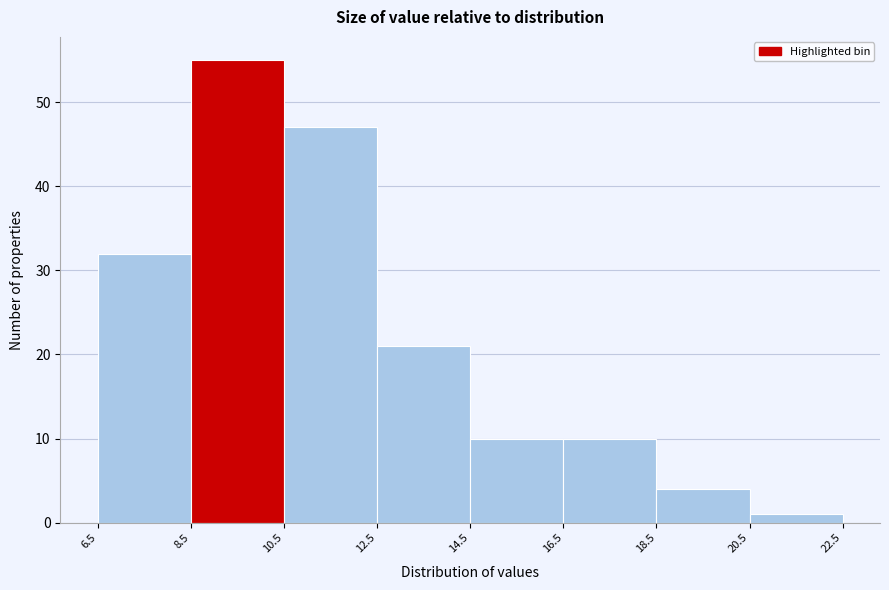

Which range on the x-axis has the tallest bar?

8.5 to 10.5